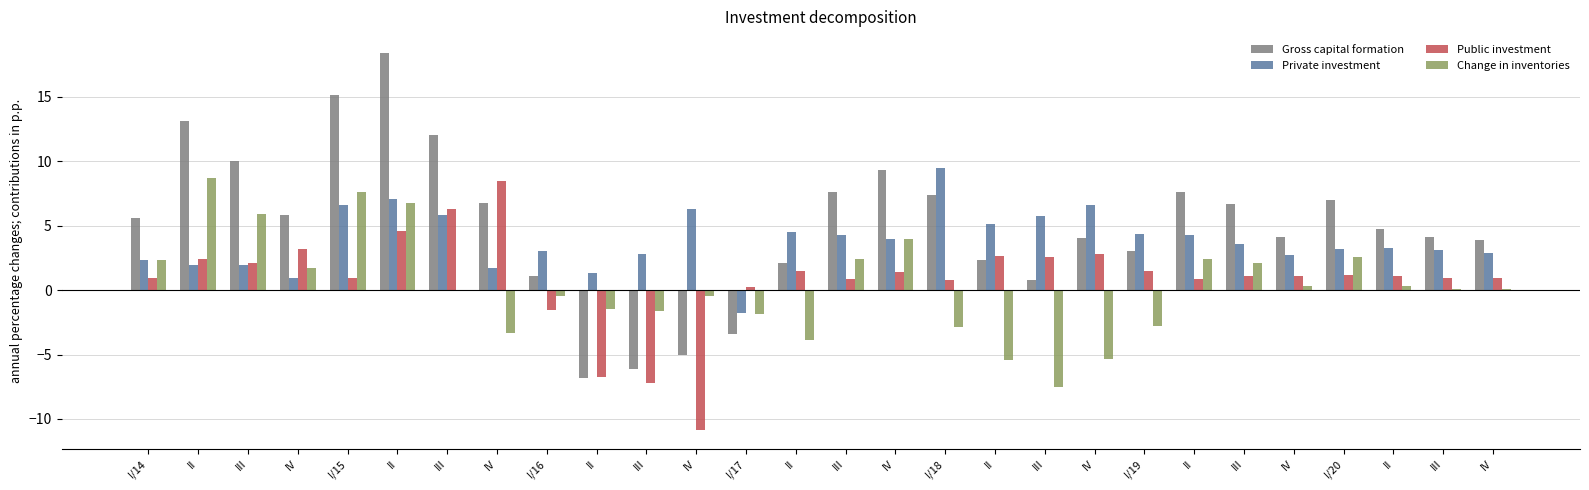

The Change in inventories series shows -1.9 at I/19. True or false?

False